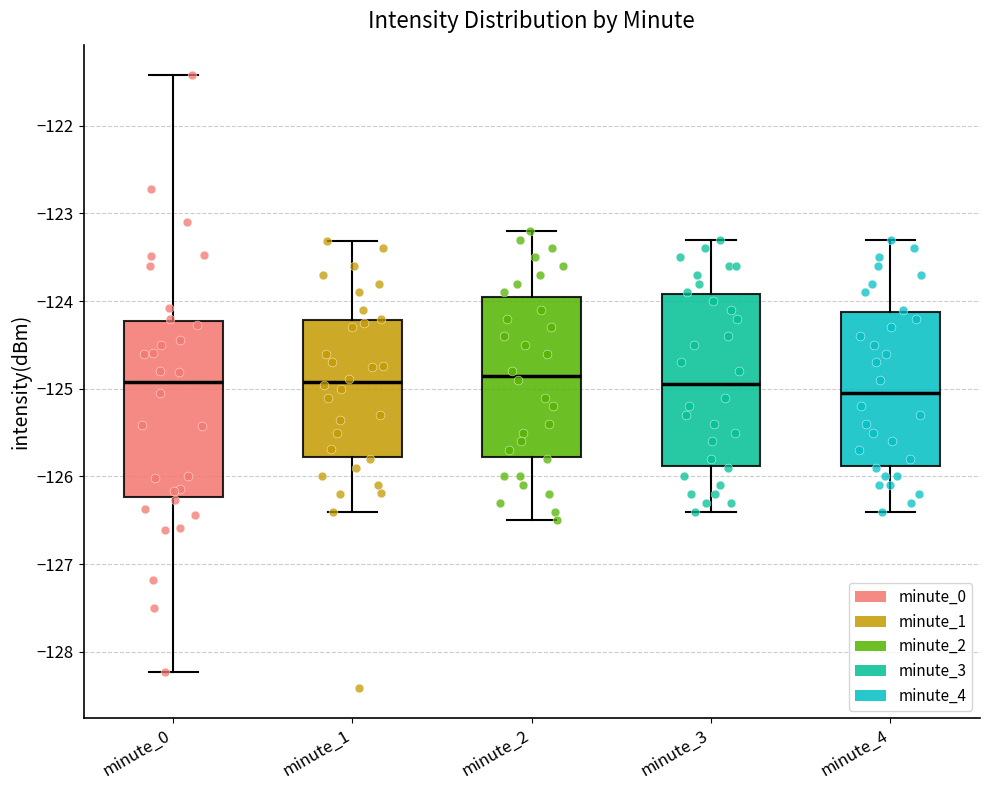

Reading left to right, transcribe this box plot: for each box, give where its median line is, the range the box spans, and where its two whiskers end, as read against the y-axis. The values are not printed on the chart, so give them approximately, as read against the axis.

minute_0: median -124.9, box -126.2 to -124.2, whiskers -128.2 to -121.4
minute_1: median -124.9, box -125.8 to -124.2, whiskers -126.4 to -123.3
minute_2: median -124.8, box -125.8 to -123.9, whiskers -126.5 to -123.2
minute_3: median -124.9, box -125.9 to -123.9, whiskers -126.4 to -123.3
minute_4: median -125.0, box -125.9 to -124.1, whiskers -126.4 to -123.3